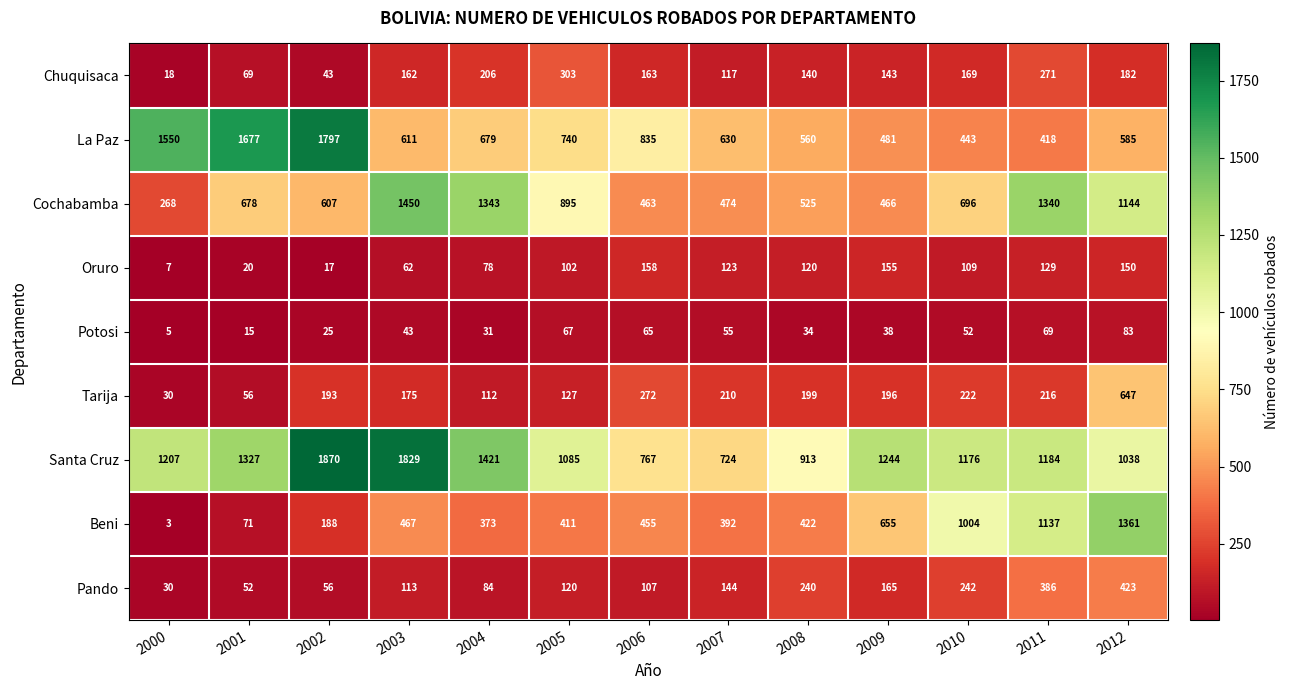

How many values in the Santa Cruz series are below 1184?

6